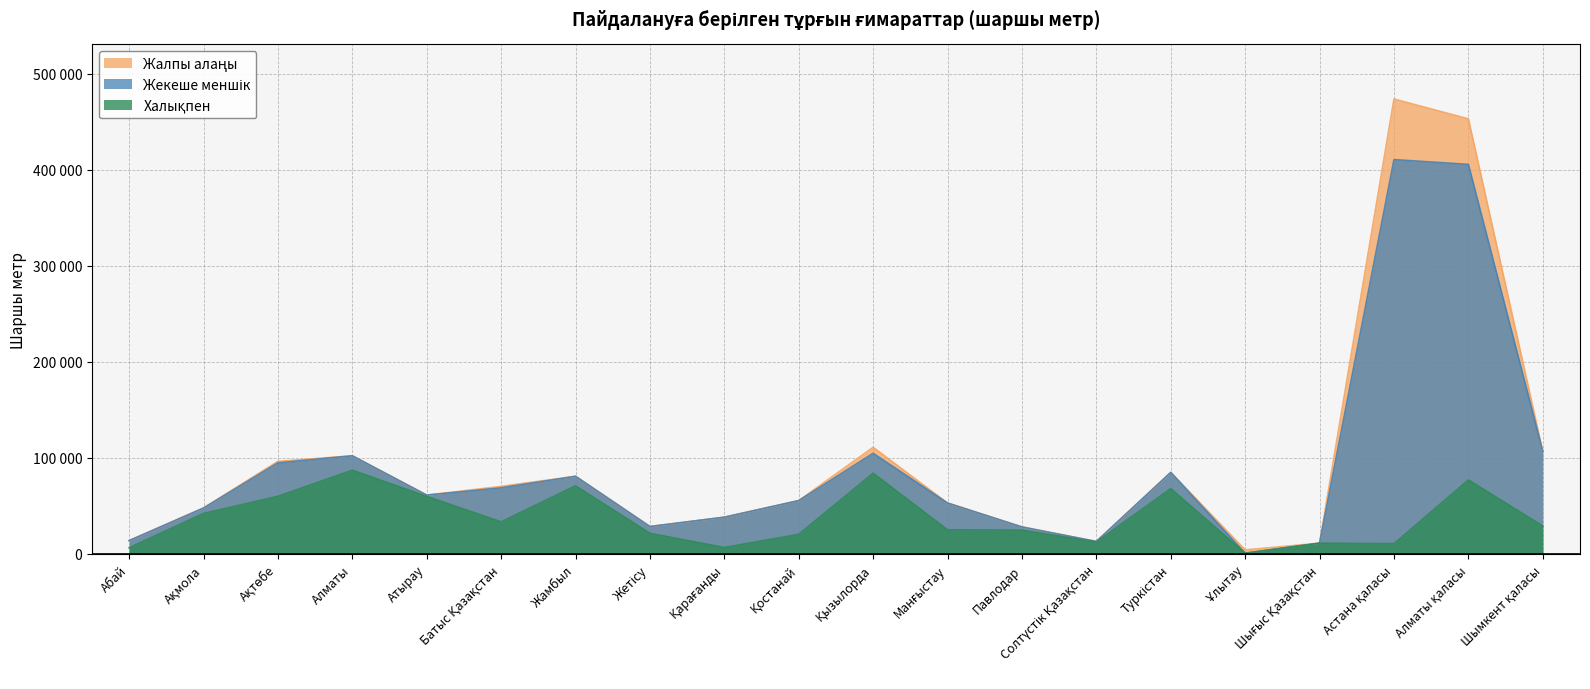

True or false: Жекеше меншік has more than 0 points higher than both neighbors.

True